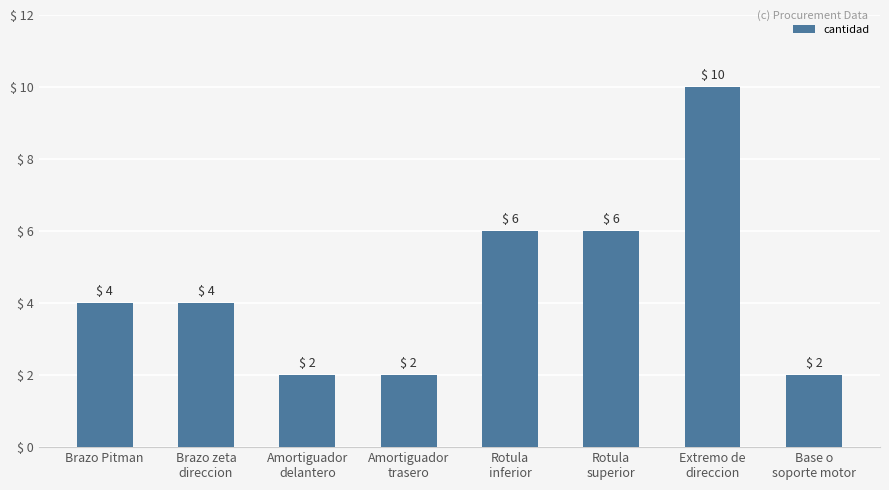

What is the change in value from Brazo zeta
direccion to Rotula
inferior?

+2